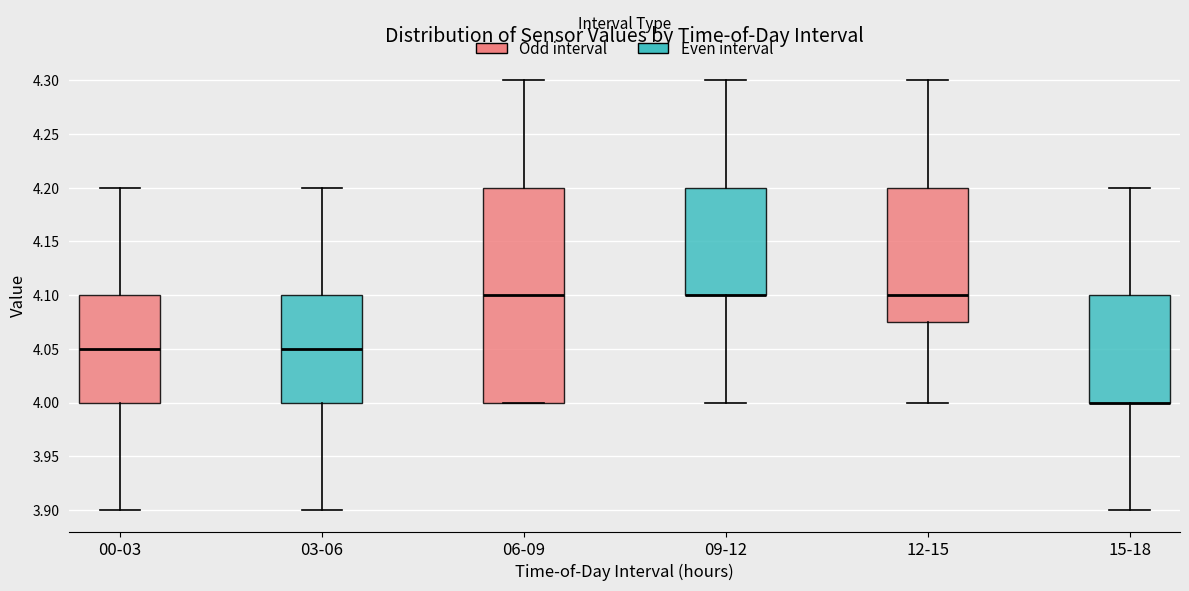

Reading left to right, transcribe this box plot: for each box, give where its median line is, the range the box spans, and where its two whiskers end, as read against the y-axis. The values are not printed on the chart, so give them approximately, as read against the axis.

00-03: median 4.050, box 4.000 to 4.100, whiskers 3.900 to 4.200
03-06: median 4.050, box 4.000 to 4.100, whiskers 3.900 to 4.200
06-09: median 4.100, box 4.000 to 4.200, whiskers 4.000 to 4.300
09-12: median 4.100 (drawn on the box's lower edge), box 4.100 to 4.200, whiskers 4.000 to 4.300
12-15: median 4.100, box 4.075 to 4.200, whiskers 4.000 to 4.300
15-18: median 4.000 (drawn on the box's lower edge), box 4.000 to 4.100, whiskers 3.900 to 4.200